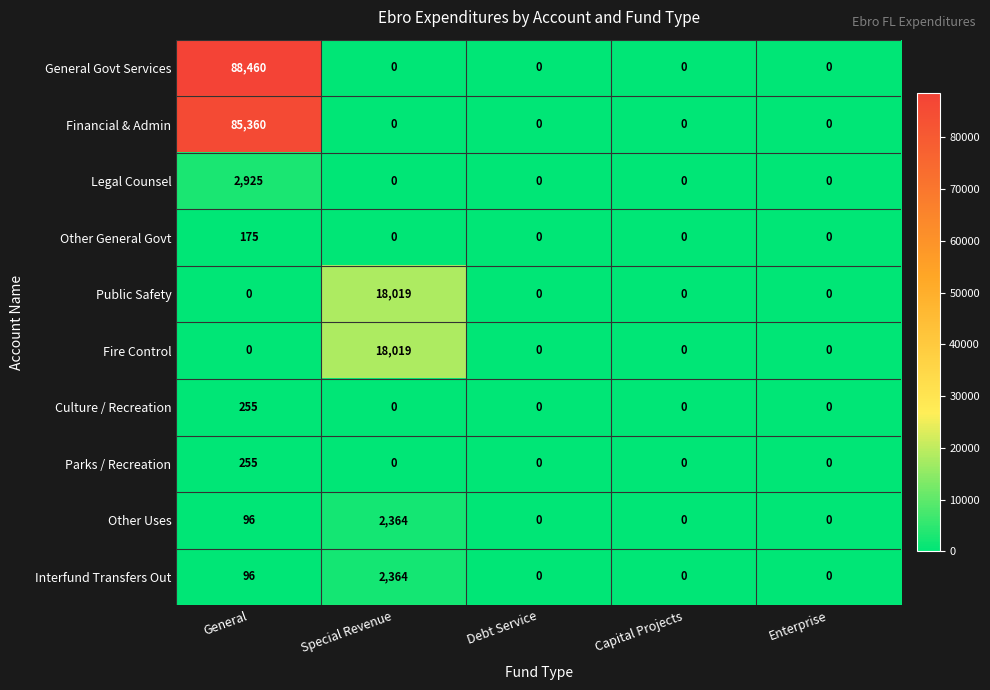

True or false: Interfund Transfers Out has a value of -1291 at Debt Service.

False